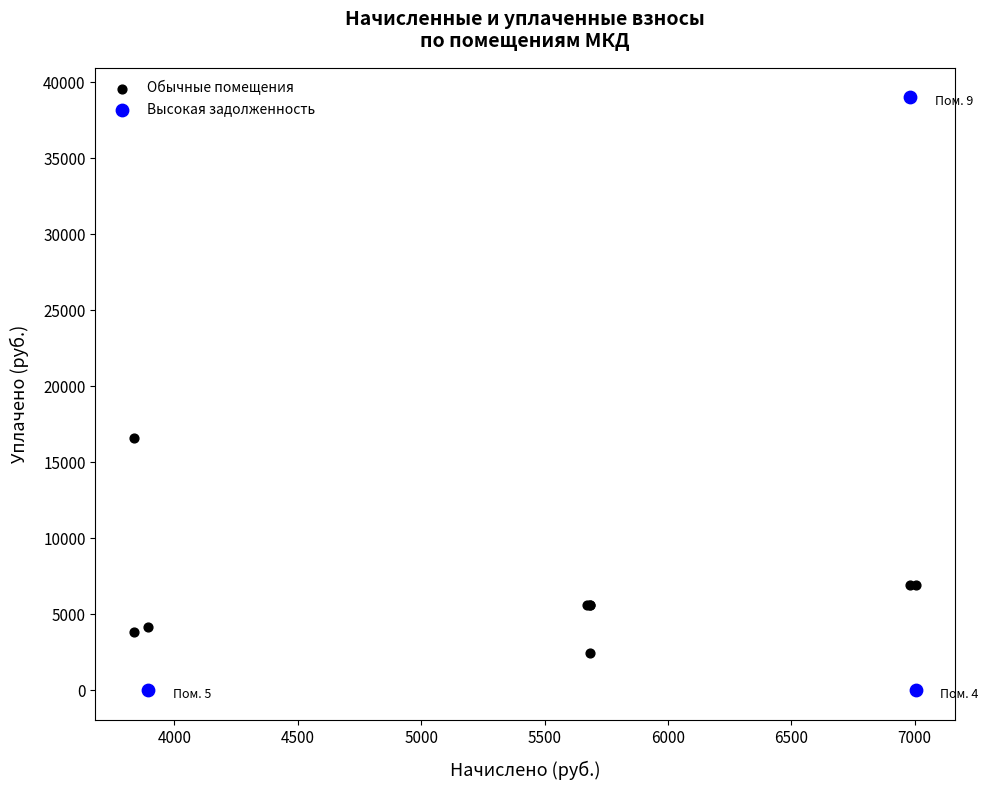

Which series has the largest Y range (max minus min)?

Высокая задолженность